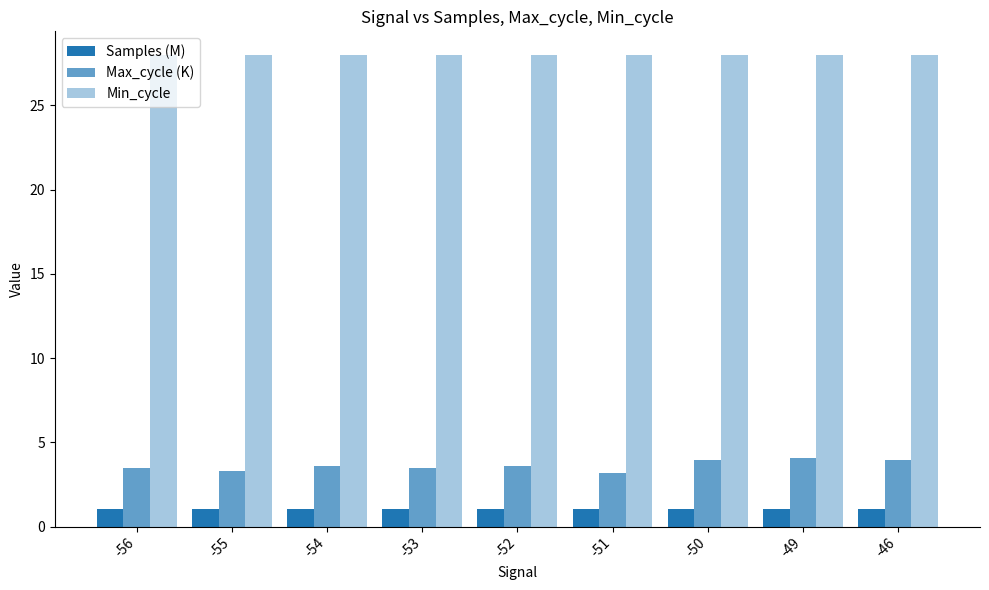

The value of Max_cycle (K) at -50 is 4.0. True or false?

True